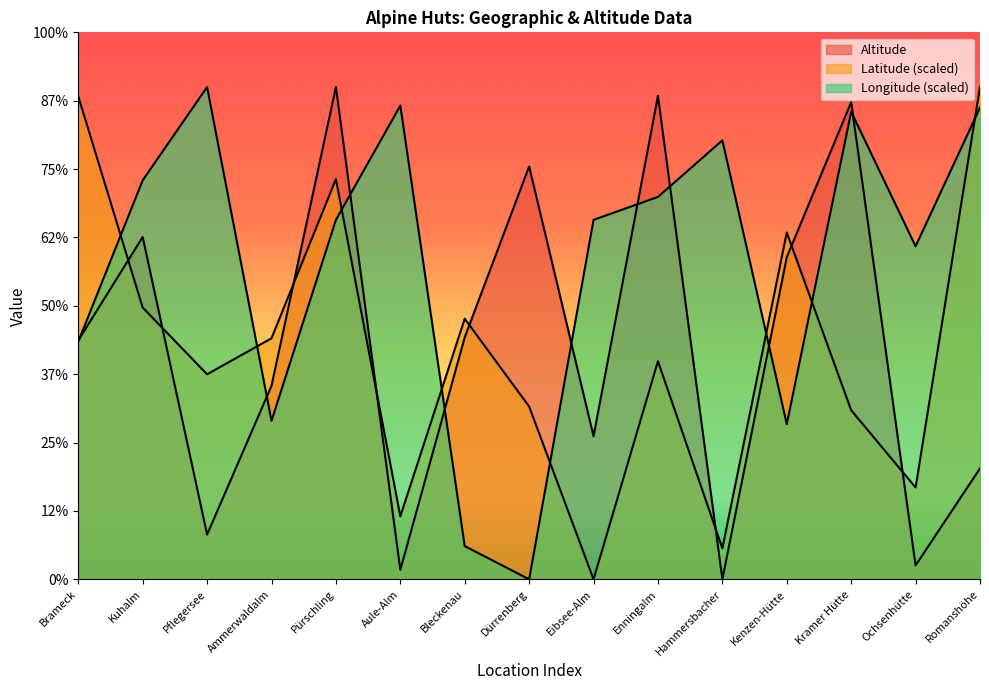

What are all the series names shown in the legend?

Latitude, Longitude, Altitude